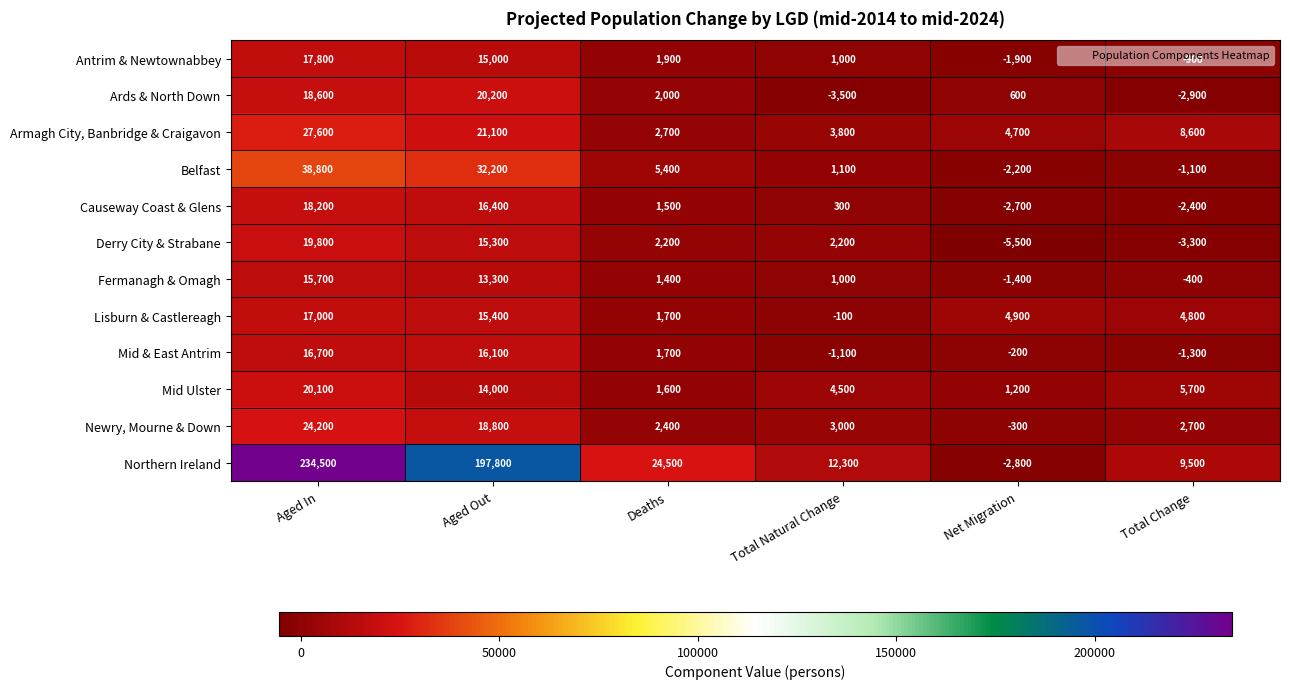

What is the sum of all Armagh City, Banbridge & Craigavon values?

68500